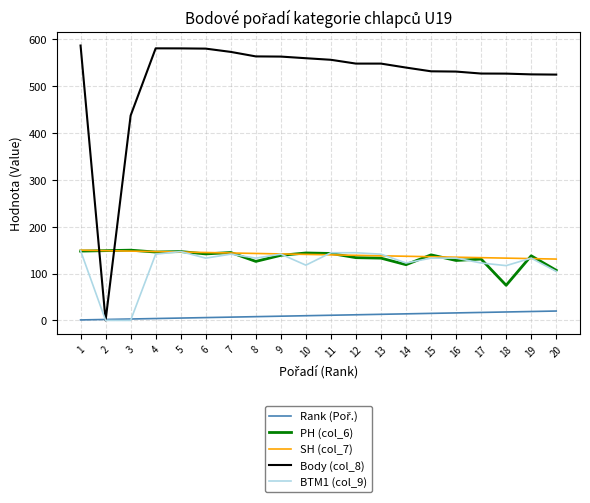

The BTM1 (col_9) series shows 190.2 at 14. True or false?

False